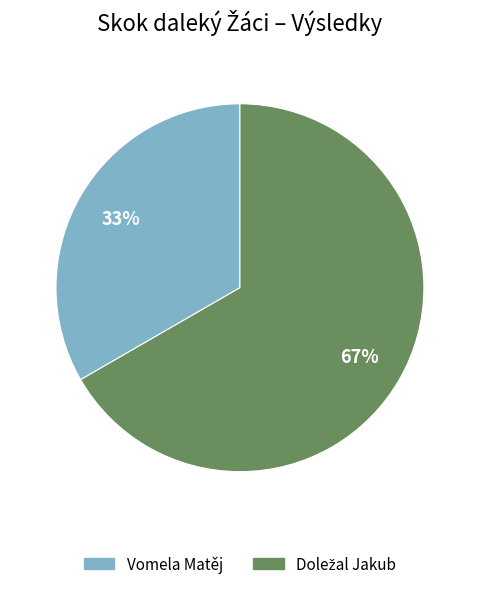

To the nearest percent, what percentage of the pie is Vomela Matěj?

33%